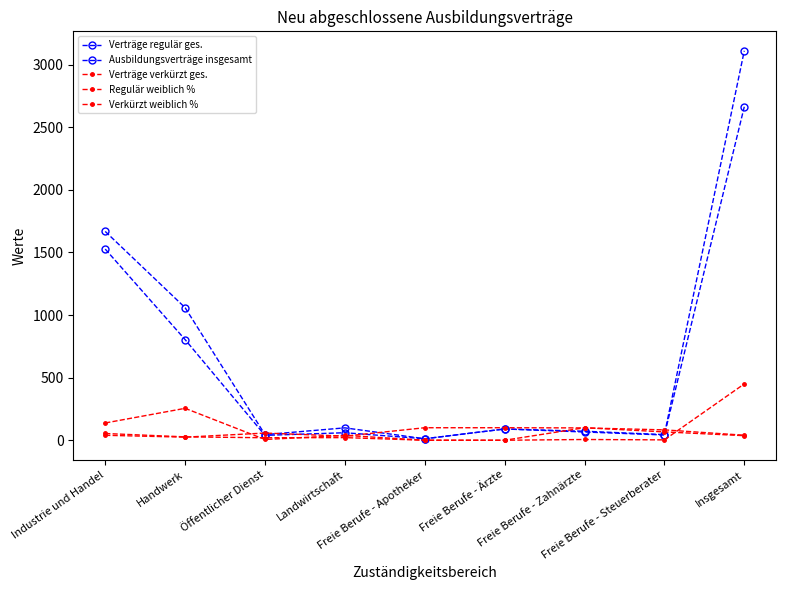

At which category is the sum across all series the highest?

Insgesamt